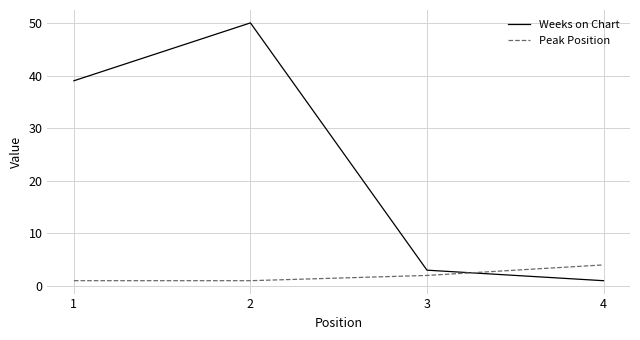

Which series ends up on top after the final intersection of Peak Position and Weeks on Chart?

Peak Position